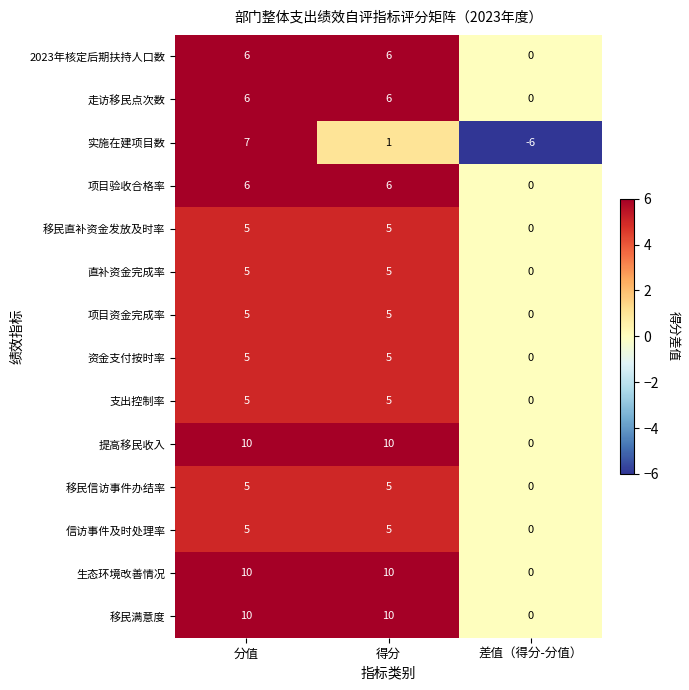

Count the number of categories in the chart.

3